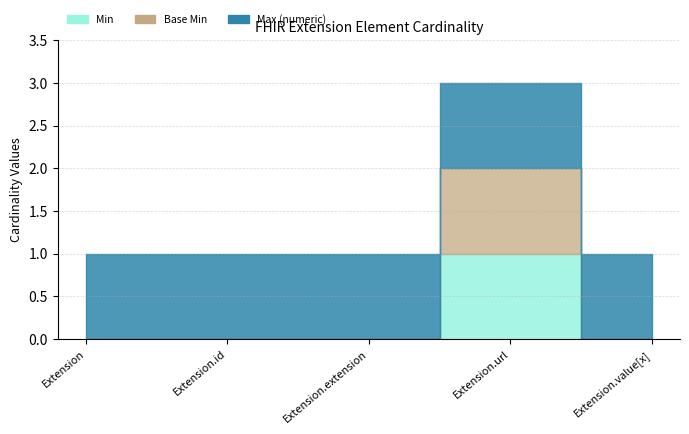

Between Extension and Extension.id, which series saw the biggest shift?

Min